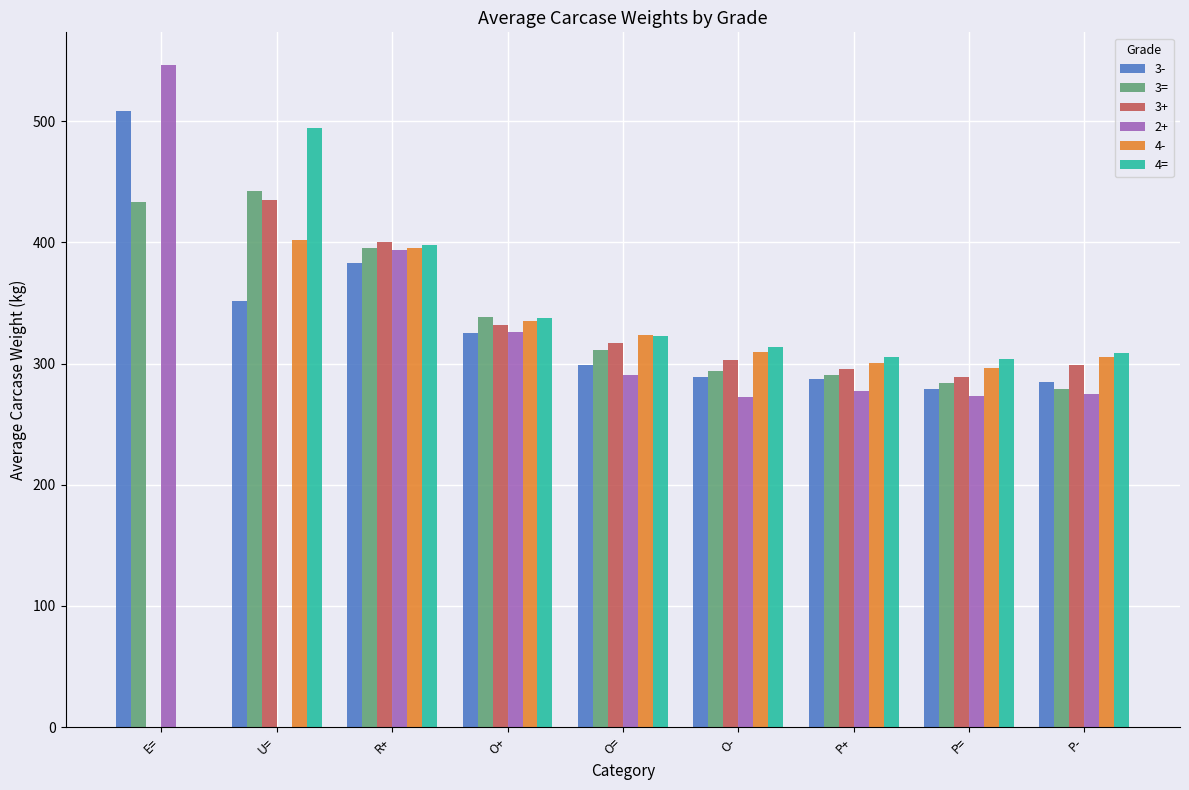

Which category has the highest value across all series?

E=